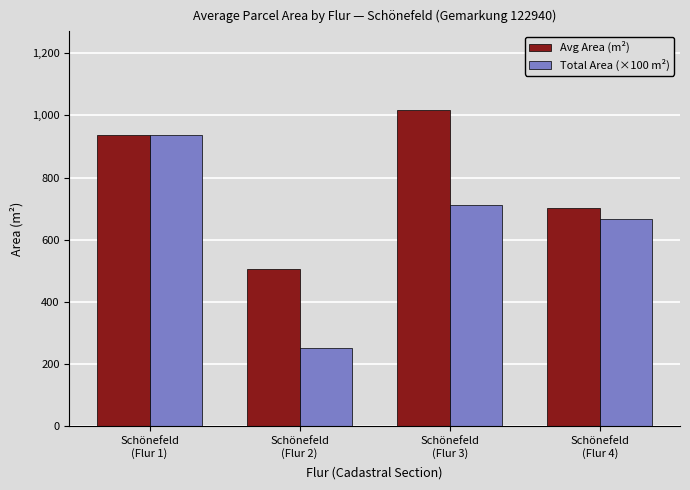

Read the Avg Area (m²) value at Schönefeld
(Flur 2).

506.0